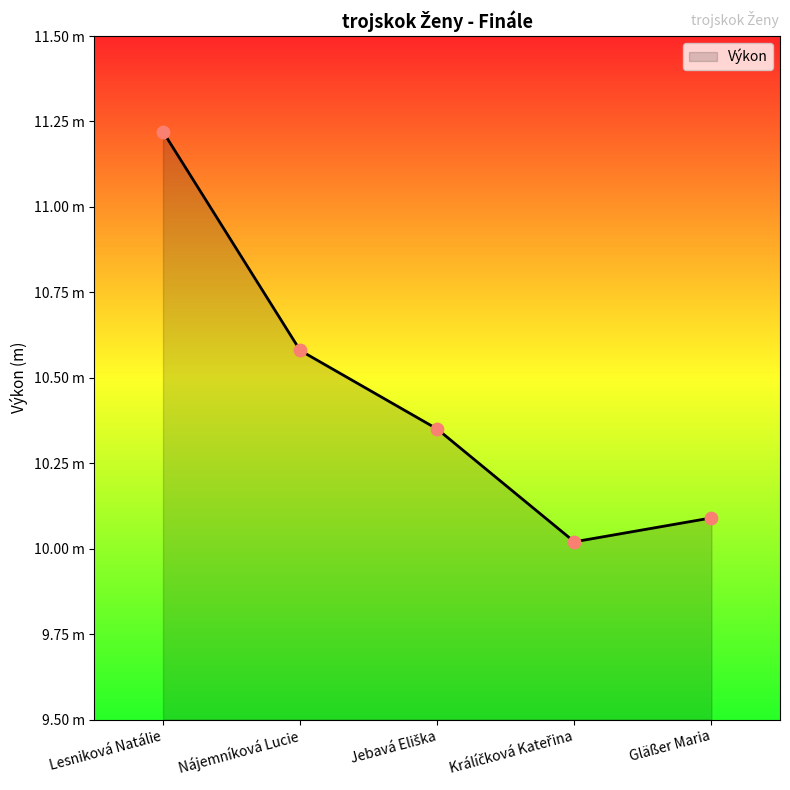

Approximately how many times larger is the value at Nájemníková Lucie compared to Gläßer Maria?

1.0